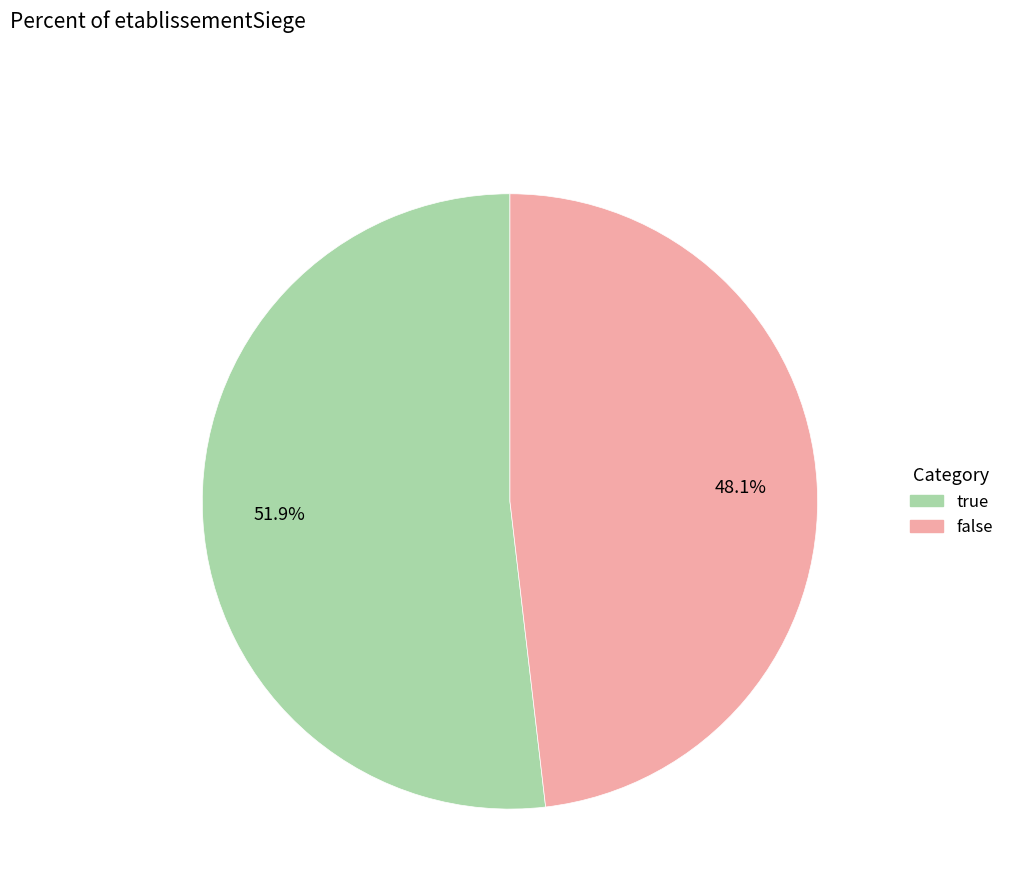

To the nearest percent, what is the difference between the largest and smallest slice percentages?

4%